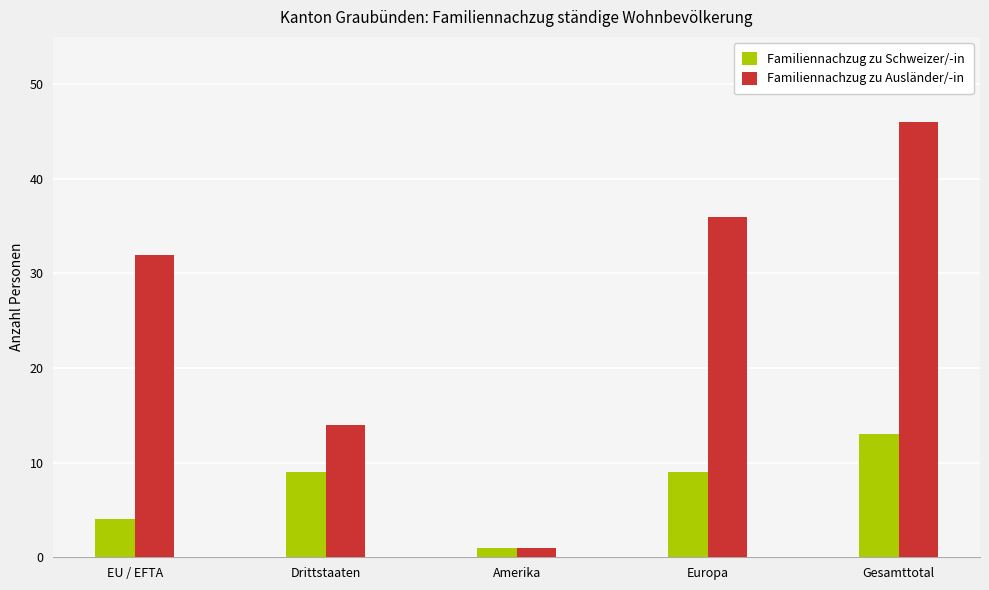

Is the value of Familiennachzug zu Ausländer/-in at Europa greater than the value of Familiennachzug zu Schweizer/-in at Amerika?

Yes